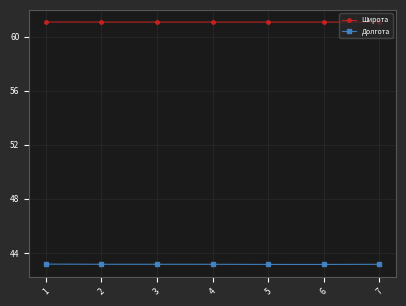

True or false: Широта and Долгота cross at least once.

False